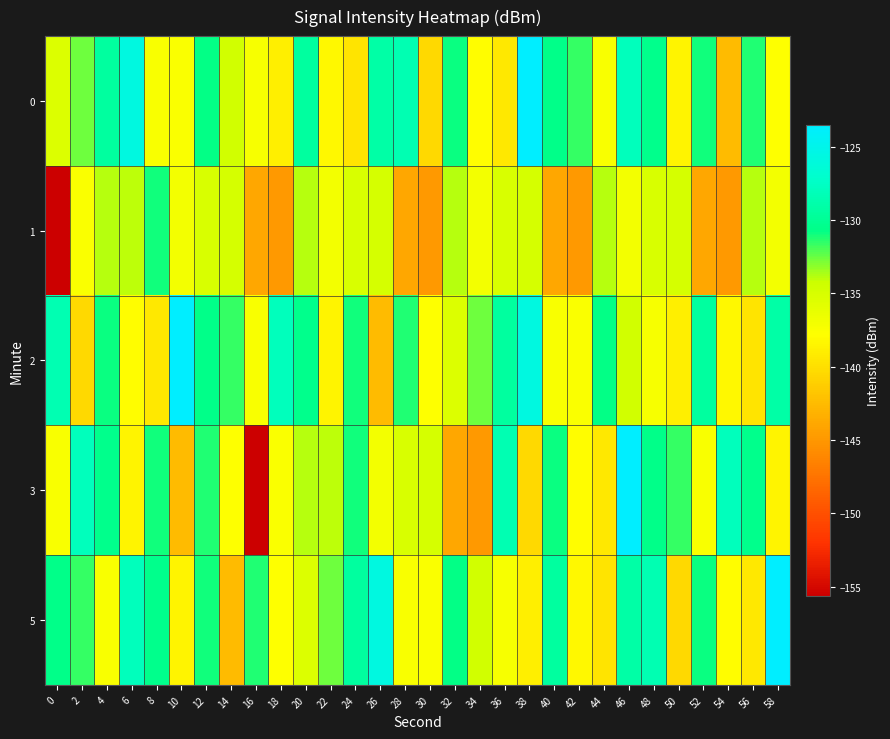

How many categories are shown in the chart?

30